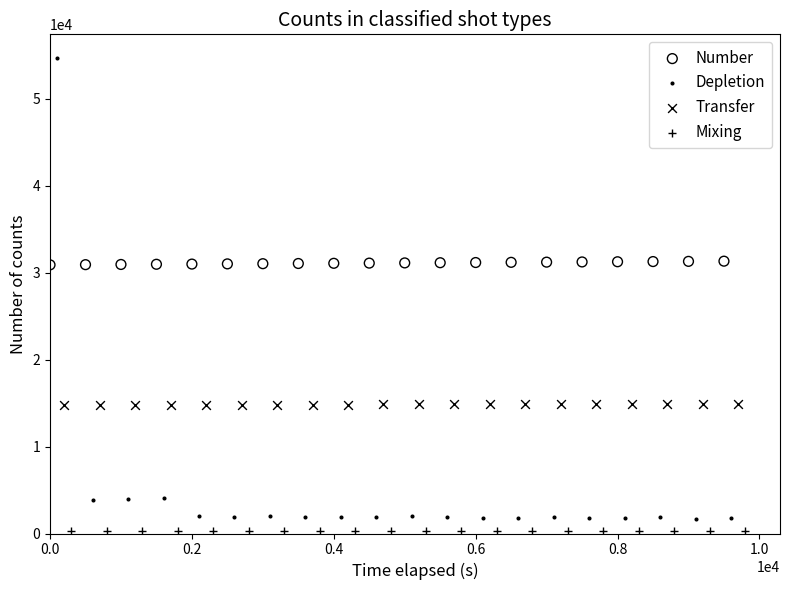

Which series contains the highest Y value?

Depletion